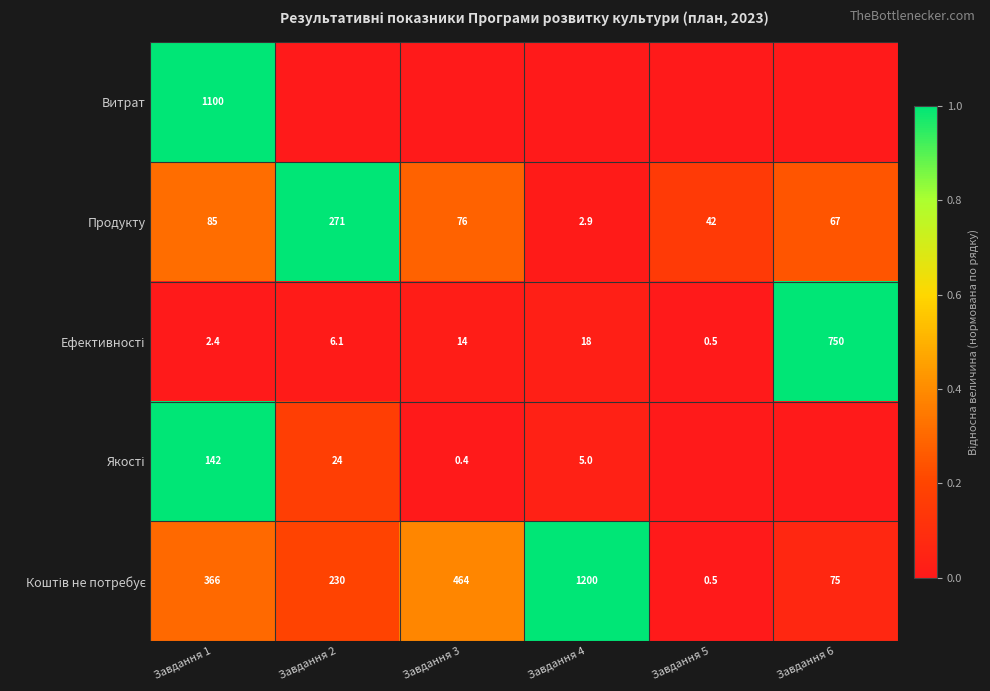

What is the difference between the Продукту values at Завдання 6 and Завдання 4?

64.1